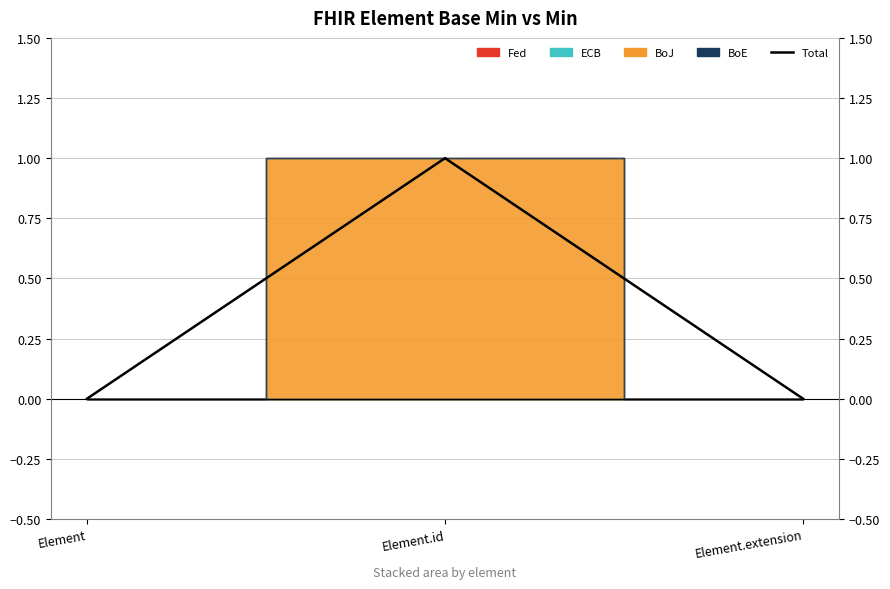

Does the chart display data point markers on the line(s)?

No